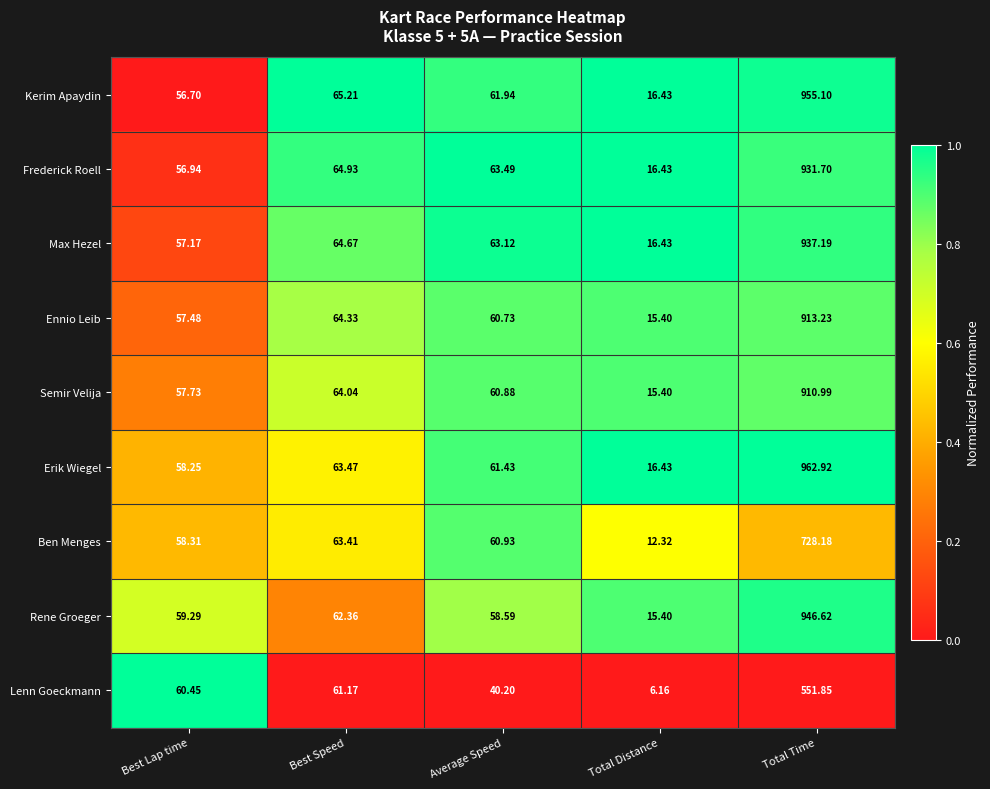

Which category has the lowest value in the Kerim Apaydin series?

Total Distance